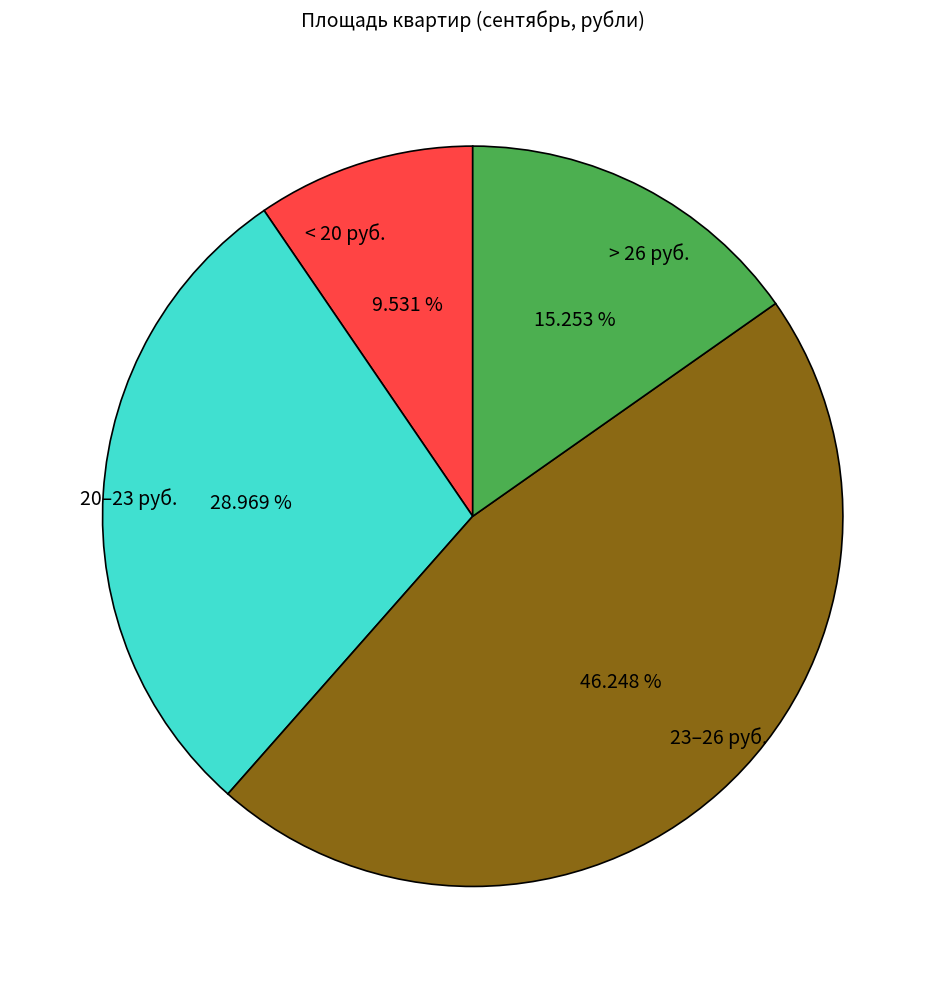

Rank the categories by value from highest to lowest.

23–26 руб., 20–23 руб., > 26 руб., < 20 руб.